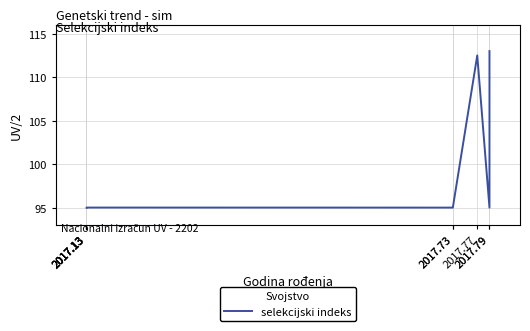

Rank the categories by value from lowest to highest.

2017.13, 2017.79, 2017.13, 2017.13, 2017.13, 2017.73, 2017.73, 2017.13, 2017.77, 2017.79